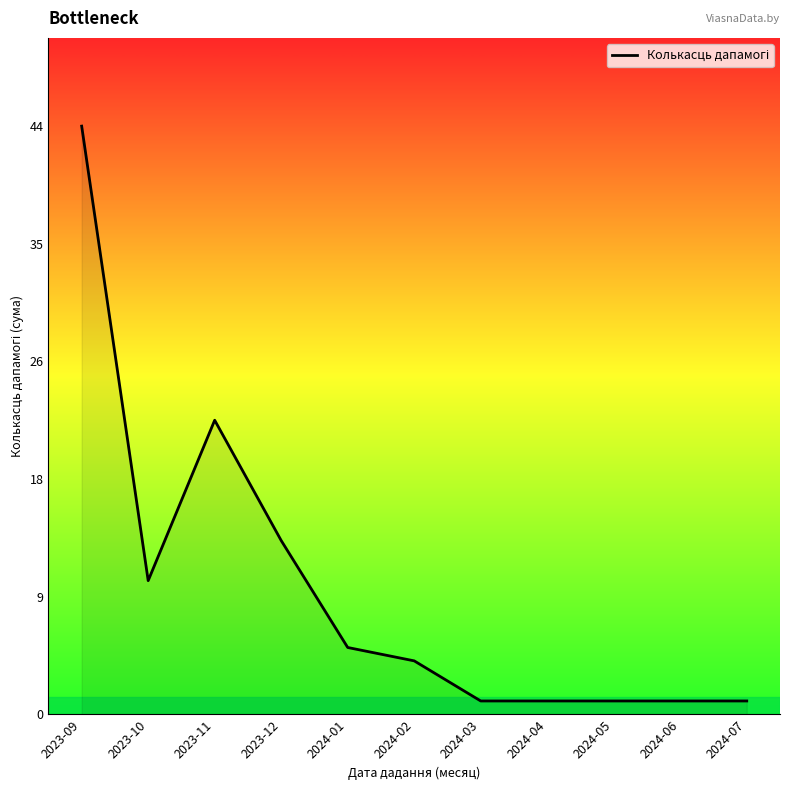

Reading right to left, transcribe all the data shown in this chart.

2024-07=1	2024-06=1	2024-05=1	2024-04=1	2024-03=1	2024-02=4	2024-01=5	2023-12=13	2023-11=22	2023-10=10	2023-09=44